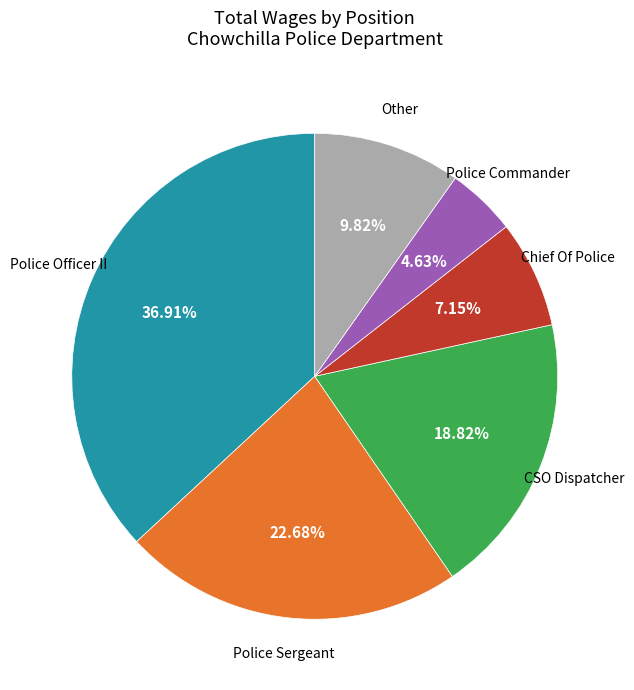

Is there any slice that represents more than half of the pie?

No